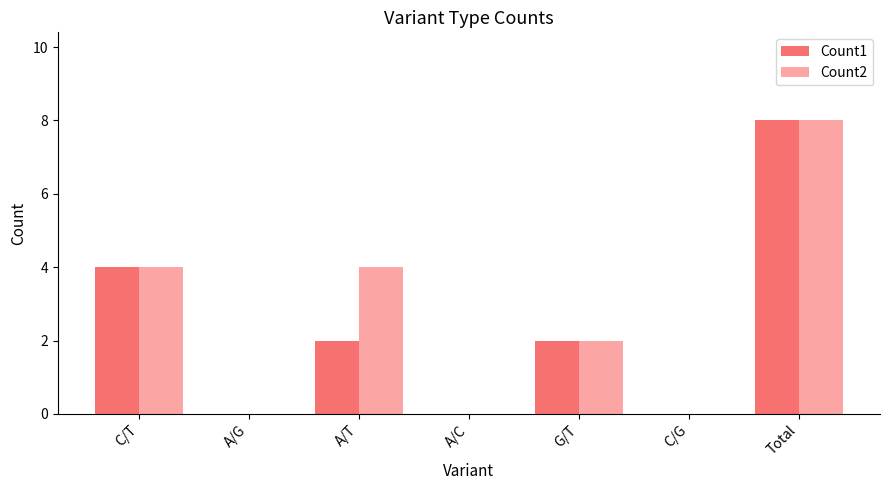

Which category has the highest value across all series?

Total